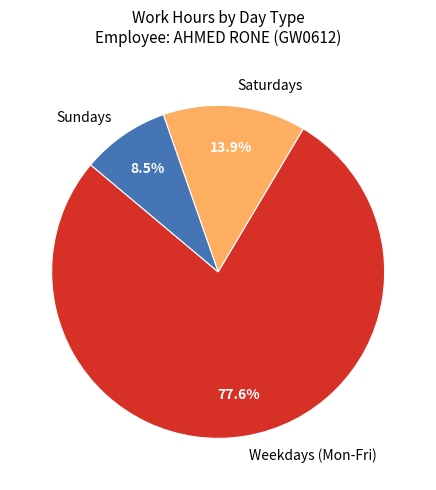

Count the number of slices in the pie.

3